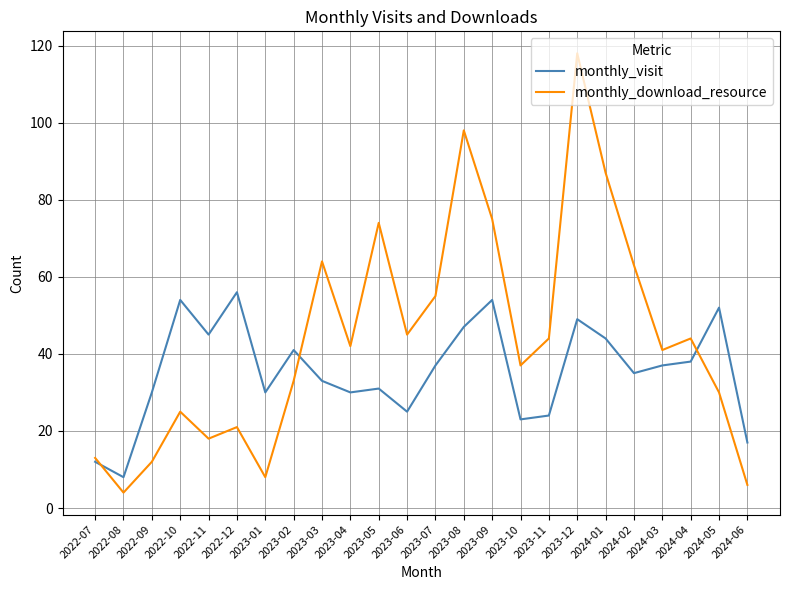

What is the minimum value shown in the chart?

4